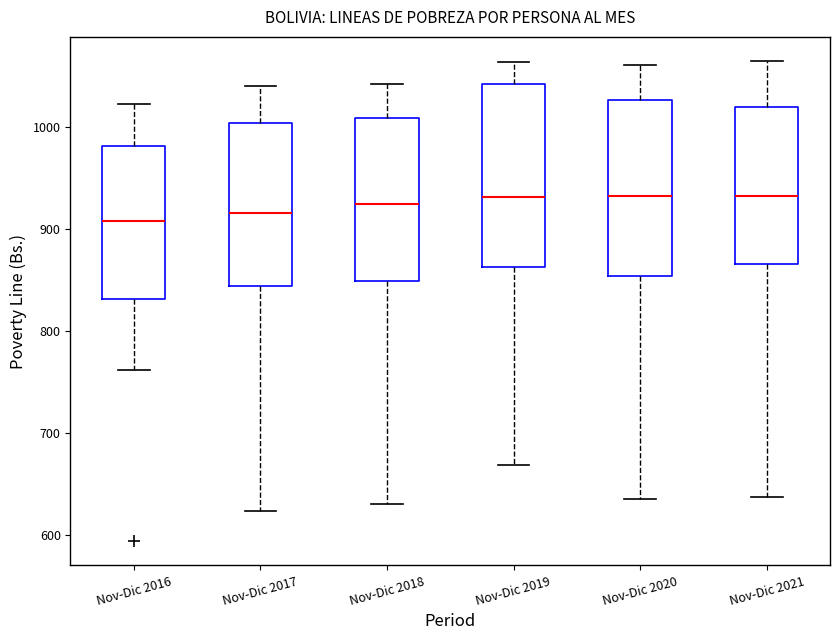

Where is the lower edge of the box for Nov-Dic 2016 on the y-axis? The values are not printed on the chart, so give them approximately, as read against the axis.

830